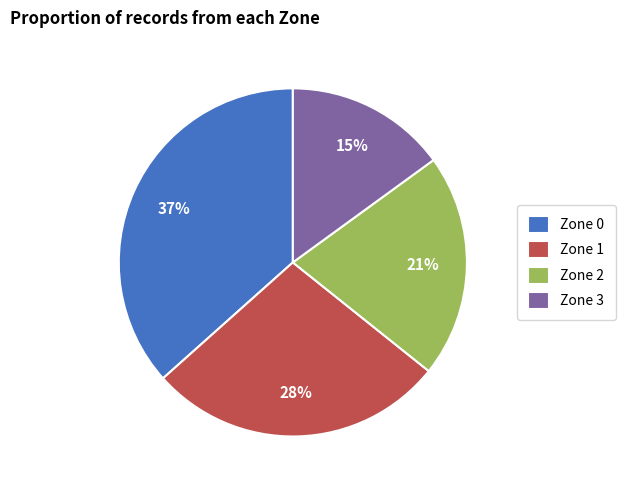

What is the ratio of the value at Zone 3 to the value at Zone 1?

0.5